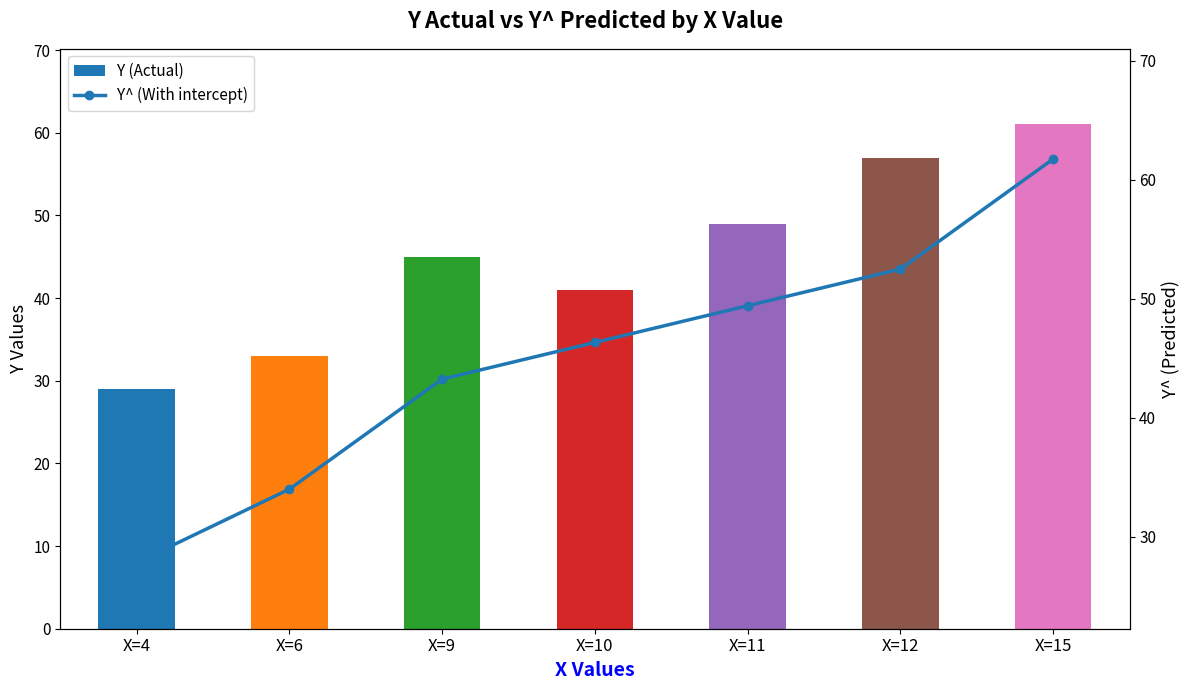

What are all the series names shown in the legend?

Y (Actual), Y^ (With intercept)